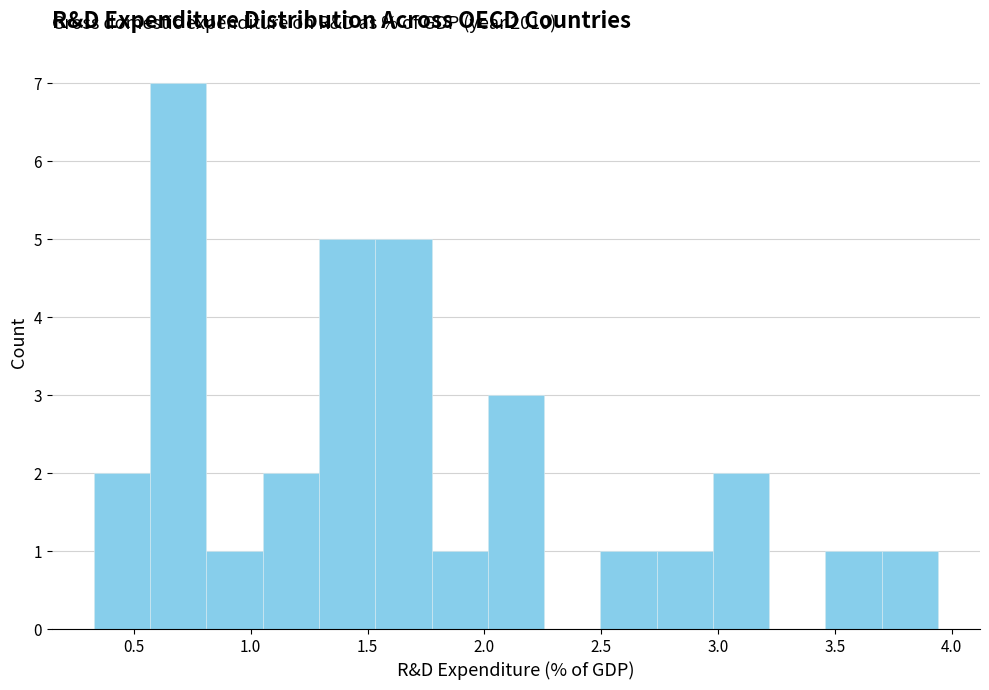

Over which range of the x-axis is the bar tallest?

0.55 to 0.80